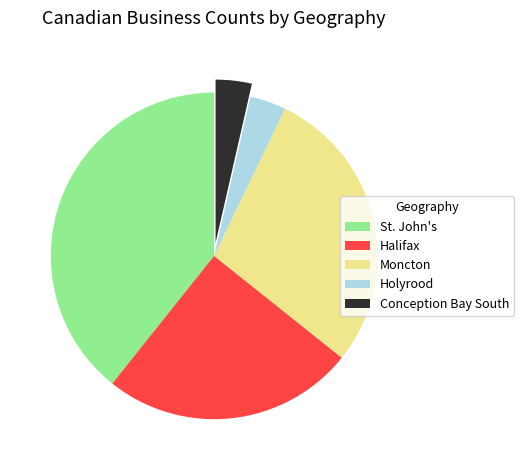

Which has a higher value, St. John's or Moncton?

St. John's